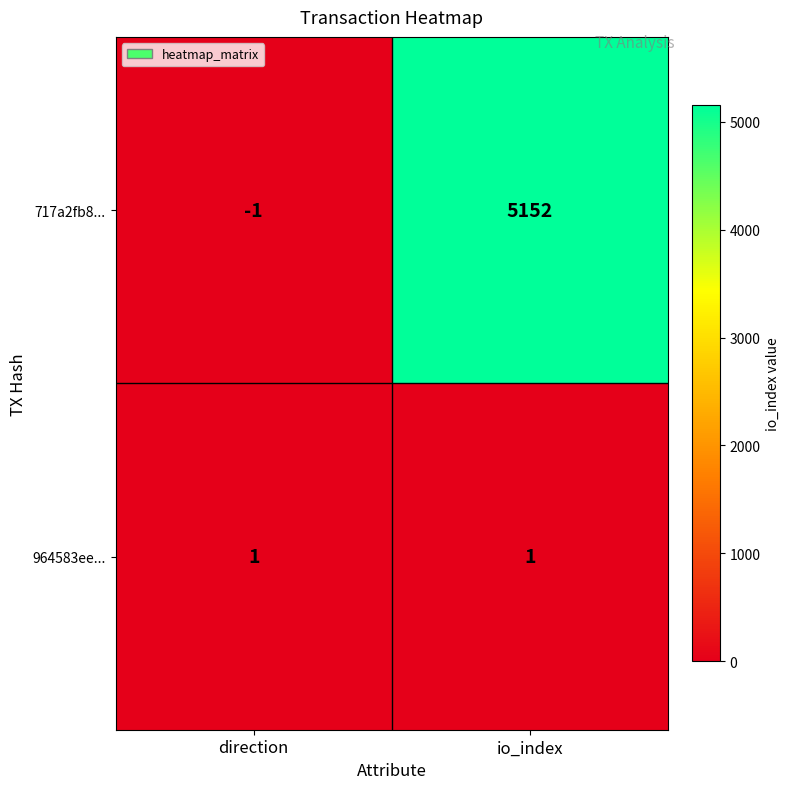

Which series has the widest spread of values?

717a2fb8...